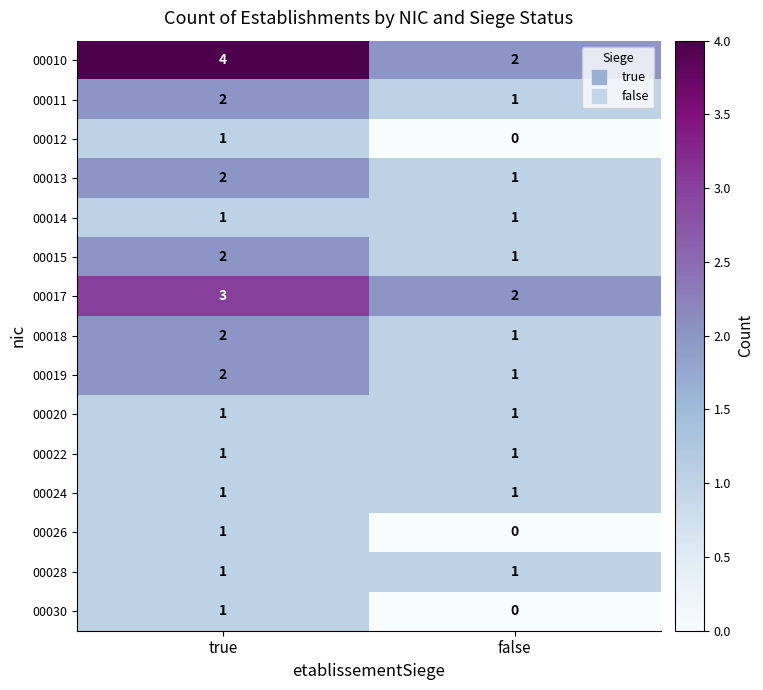

How many data points does each series have?

2